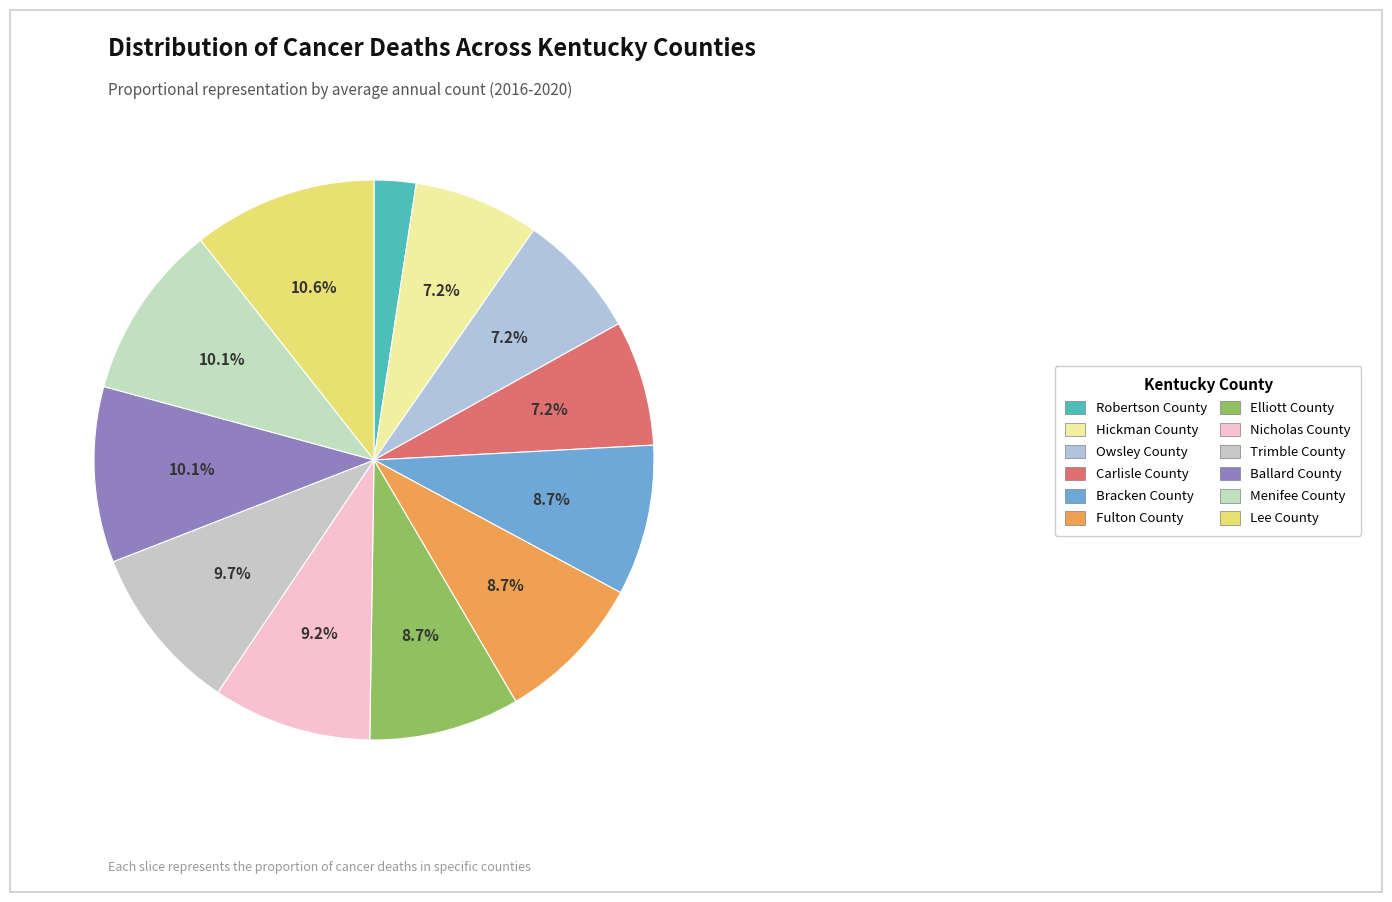

How many segments does this pie chart have?

12